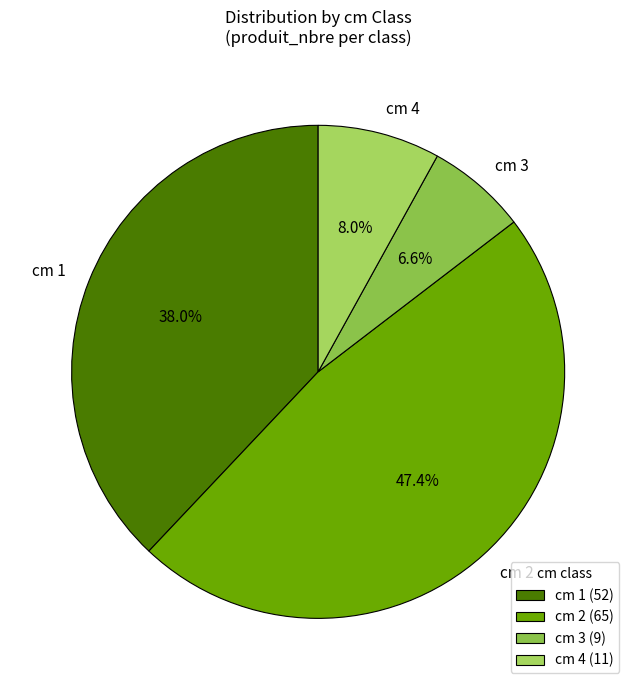

Is cm 3 the majority of the pie?

No